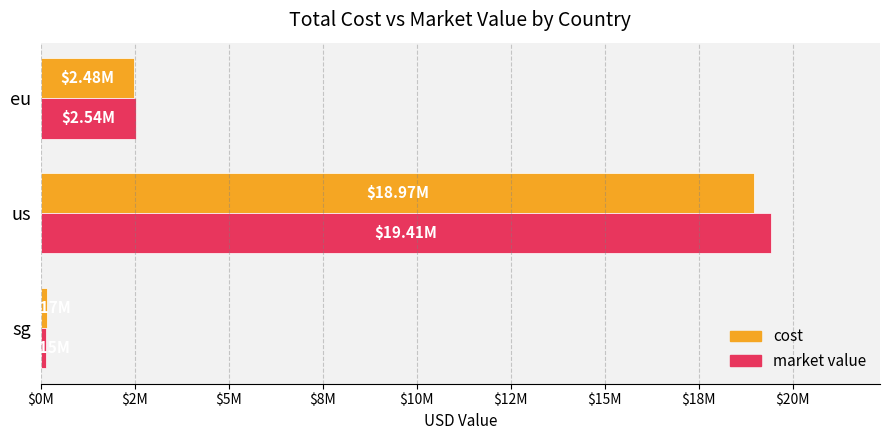

What are all the series names shown in the legend?

cost, market value